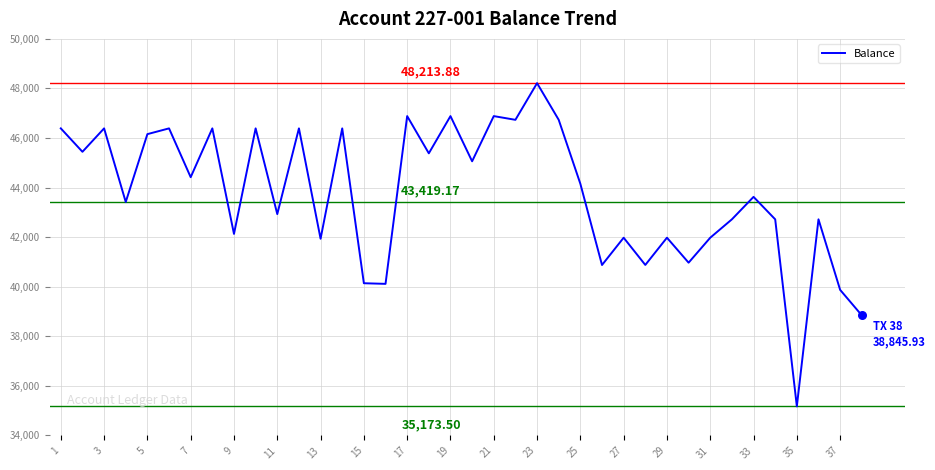

What is the difference between the maximum and minimum values?

13040.4